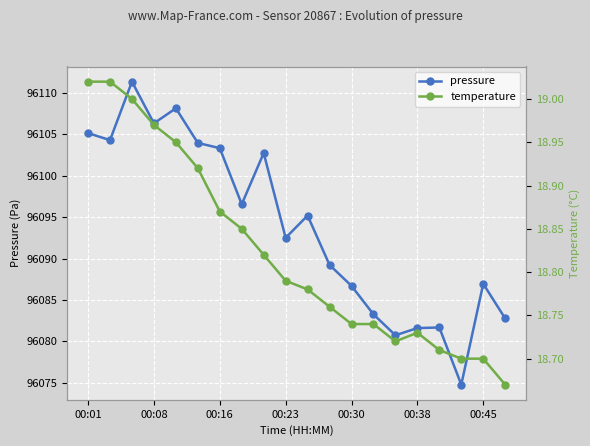

At which label is pressure closest to 96093?

00:23